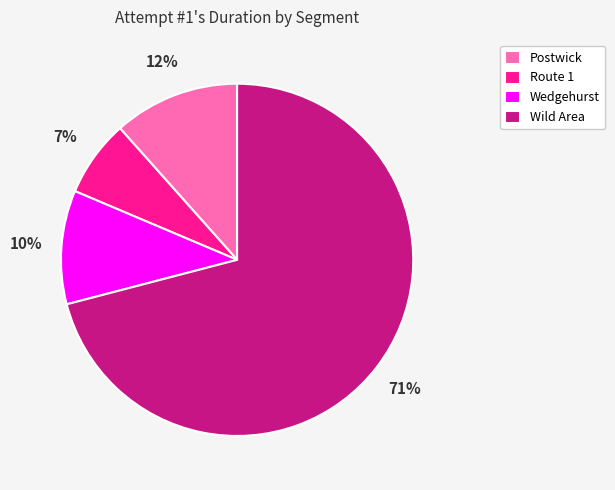

Which category has the smallest portion of the pie?

Route 1